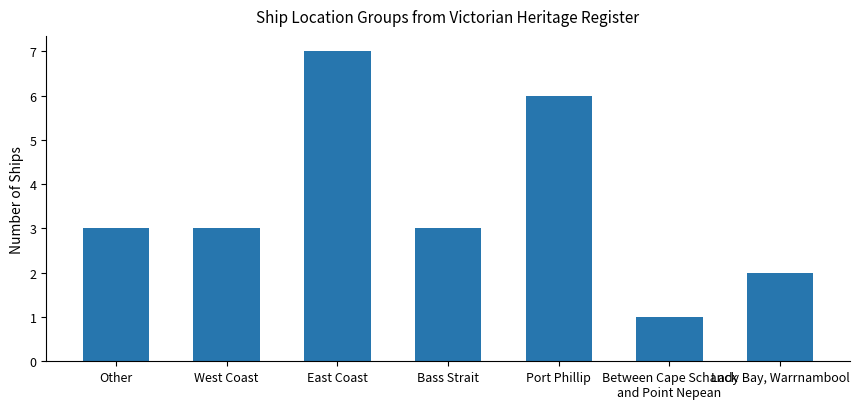

What is the label of the 3rd bar from the right?

Port Phillip